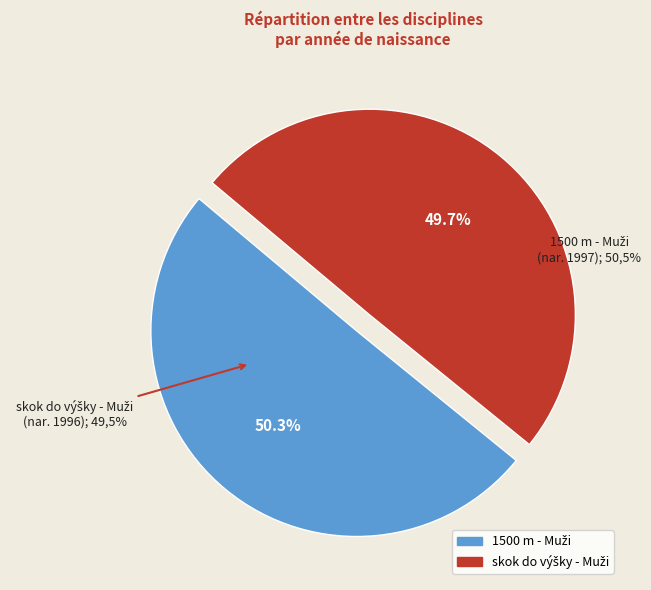

What is the smallest slice in the pie chart?

skok do výšky - Muži